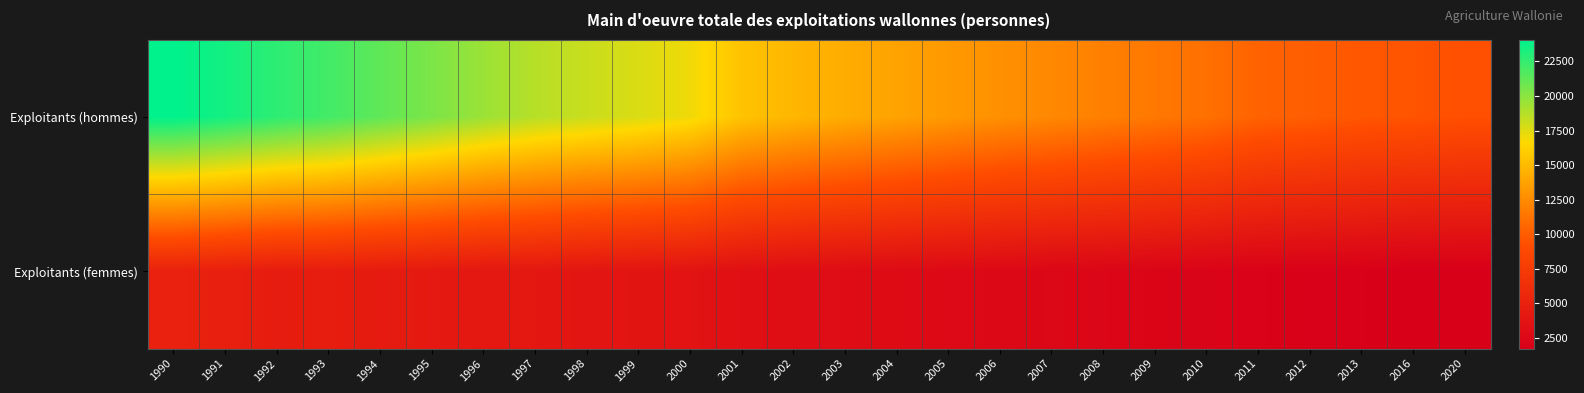

Count the number of categories in the chart.

26